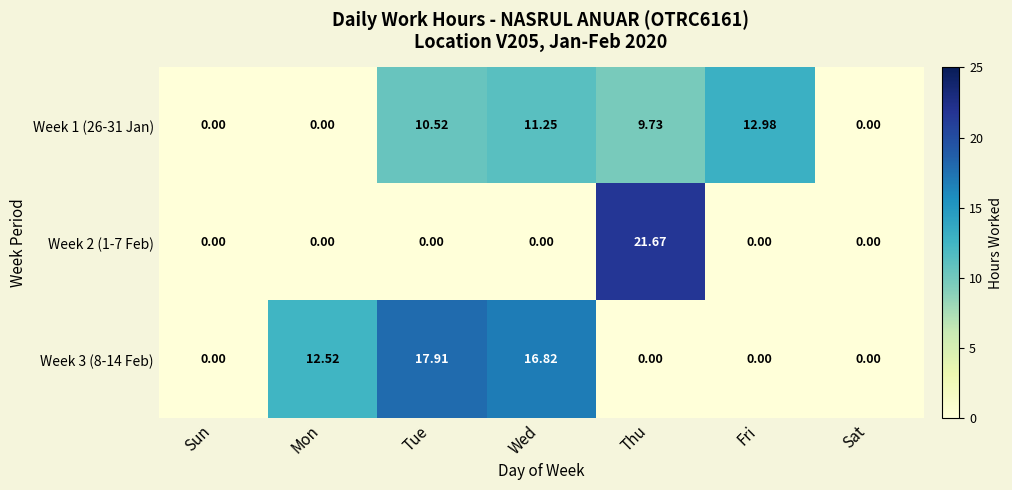

Which series has the largest range (max minus min)?

Week 2 (1-7 Feb)